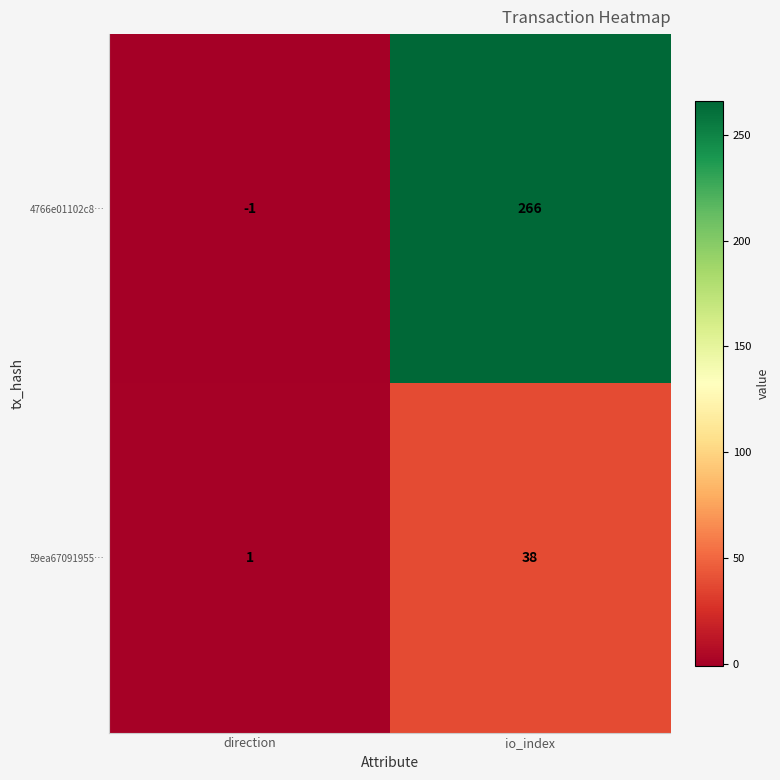

What is the average value of the 59ea67091955… series?

20